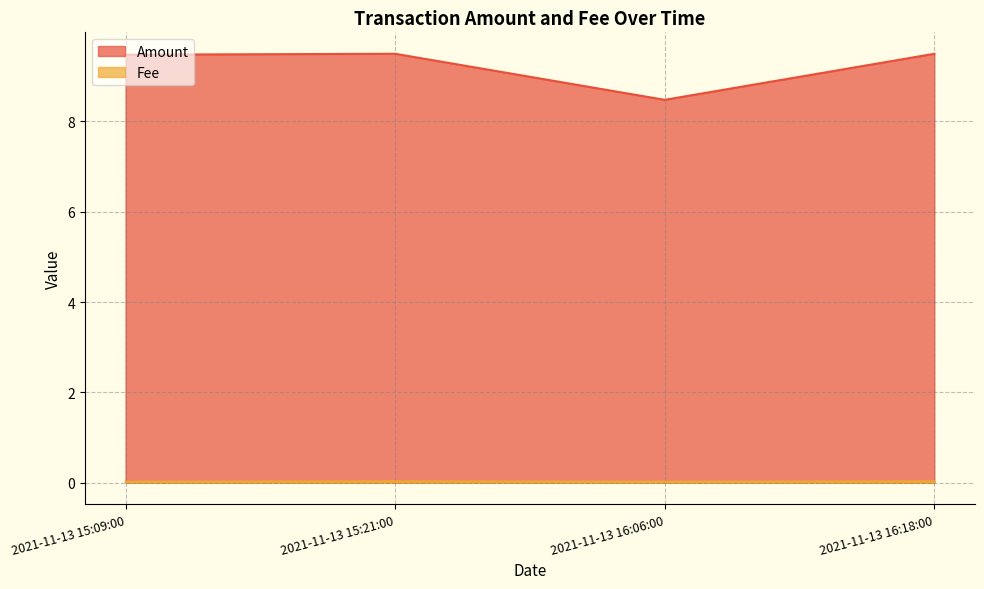

The value of Fee at 2021-11-13 15:09:00 is 0.0. True or false?

True